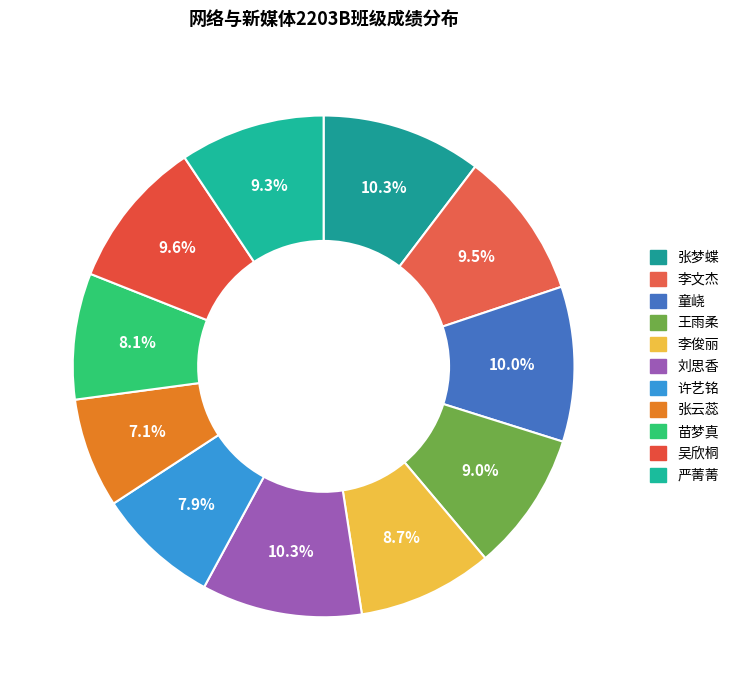

How many segments does this pie chart have?

11